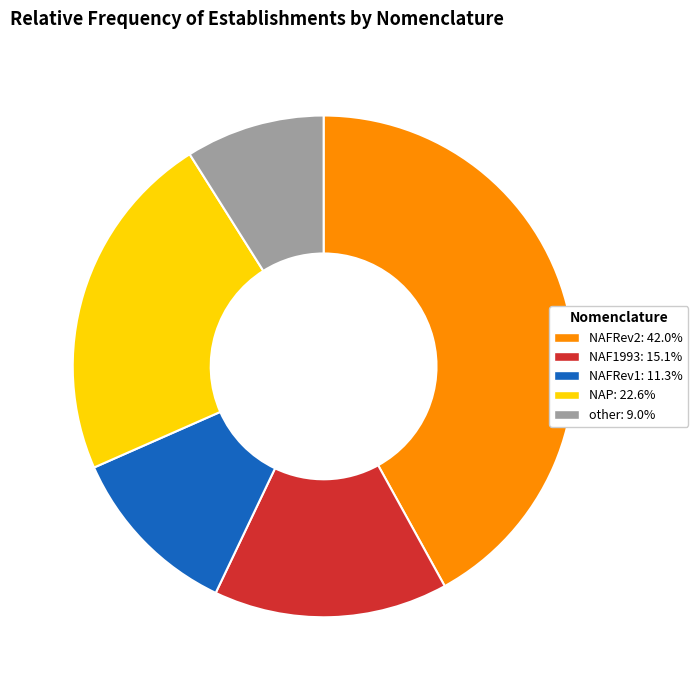

How many slices are in this pie chart?

5